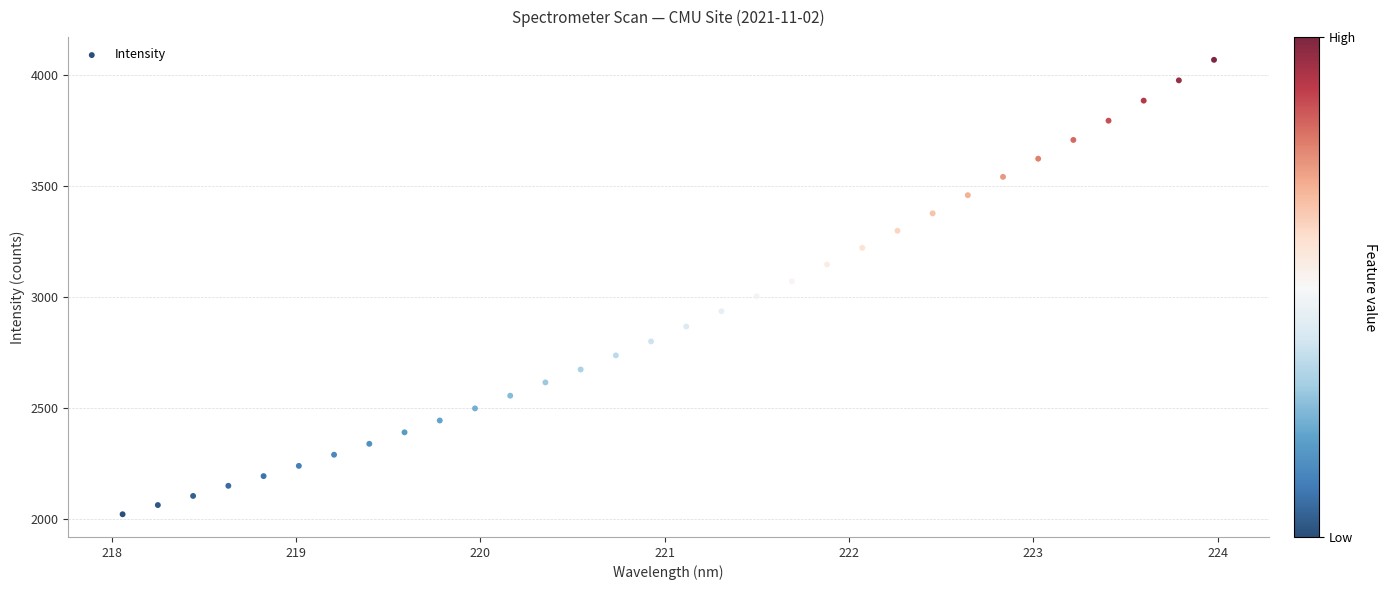

What is the range of Y values (max minus min)?

2048.7